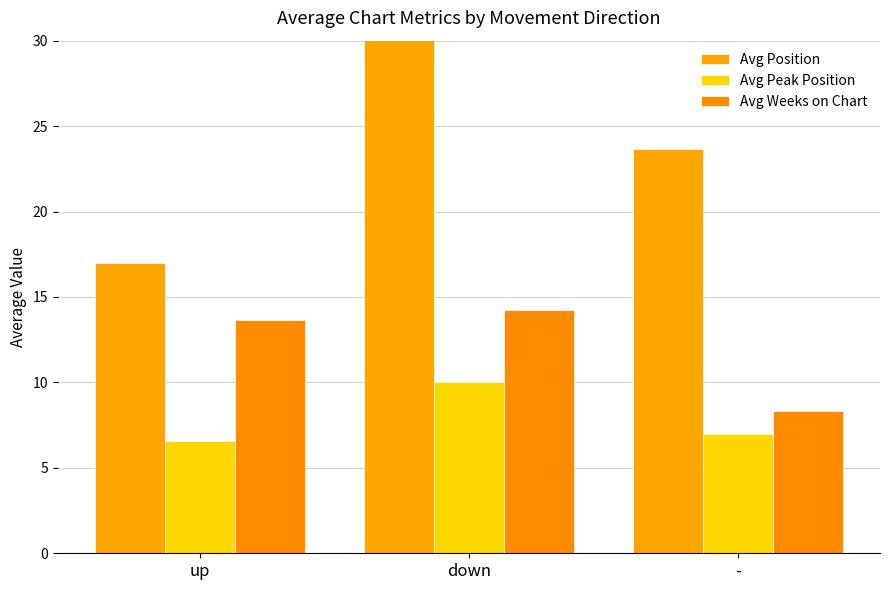

How many values in the Avg Position series are below 23?

1